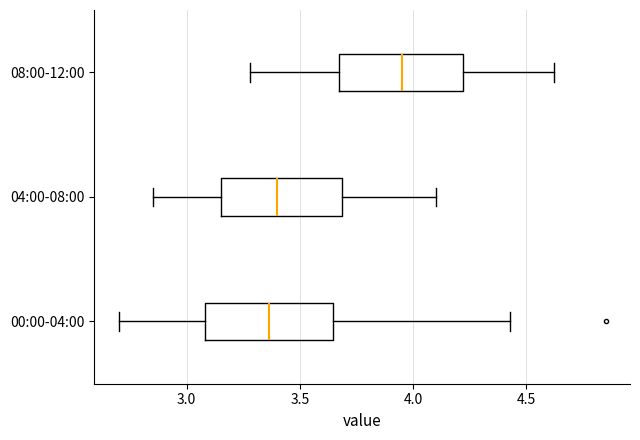

Where does the median line of the box for 08:00-12:00 sit on the x-axis? The values are not printed on the chart, so give them approximately, as read against the axis.

3.95